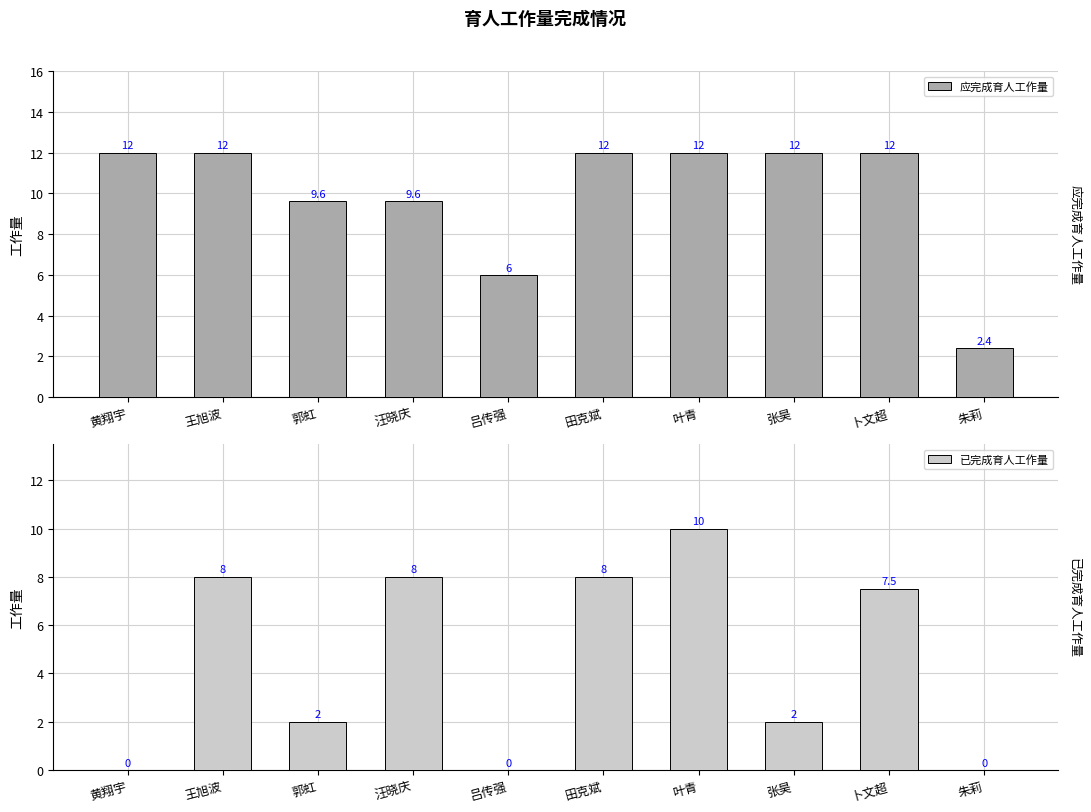

List the labels in order of 已完成育人工作量 value, smallest first.

黄翔宇, 吕传强, 朱莉, 郭虹, 张昊, 卜文超, 王旭波, 汪晓庆, 田克斌, 叶青